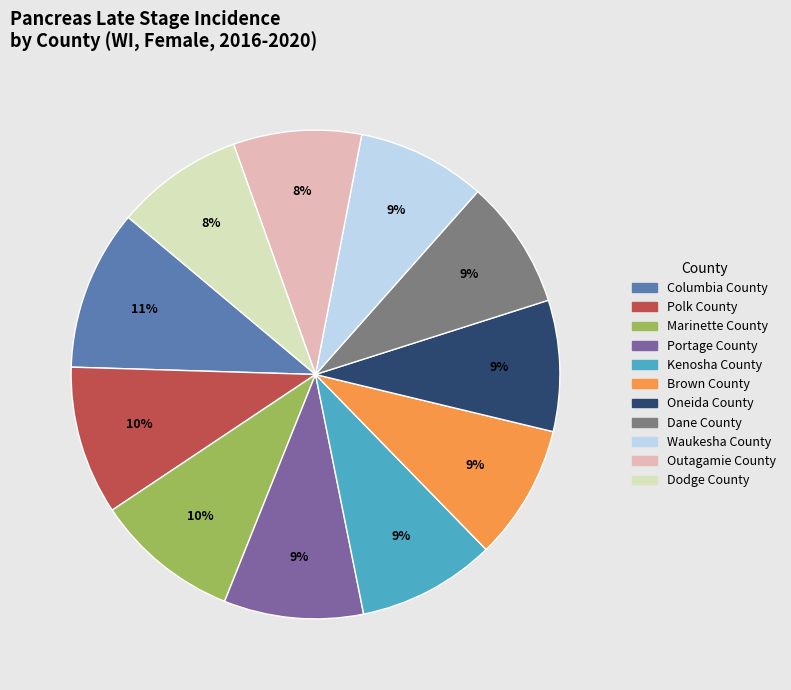

Is the sum of Portage County and Columbia County greater than half?

No